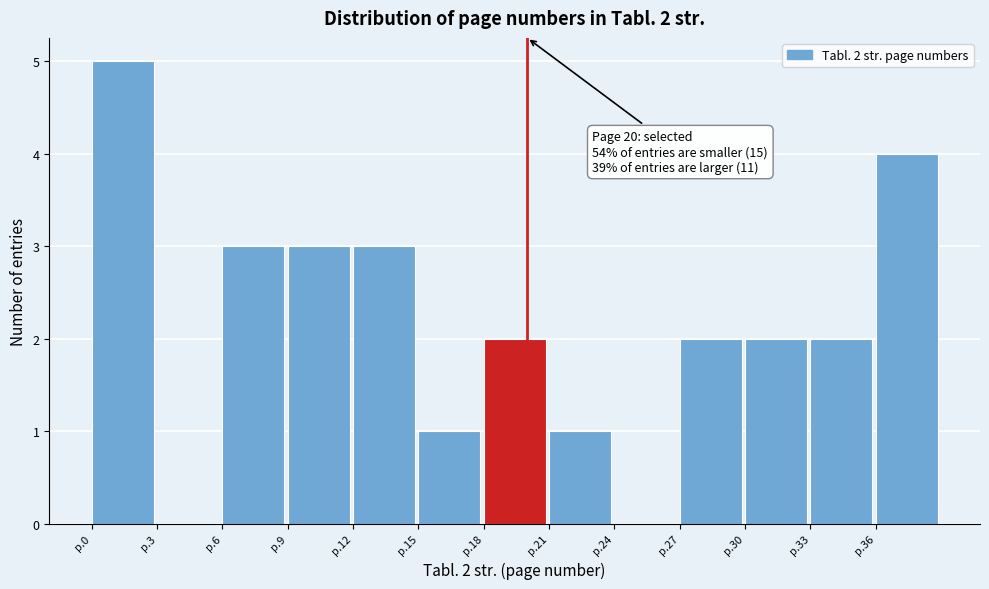

Reading left to right, extract all data points from this chart.

p.0=5	p.3=0	p.6=3	p.9=3	p.12=3	p.15=1	p.18=2	p.21=1	p.24=0	p.27=2	p.30=2	p.33=2	p.36=4